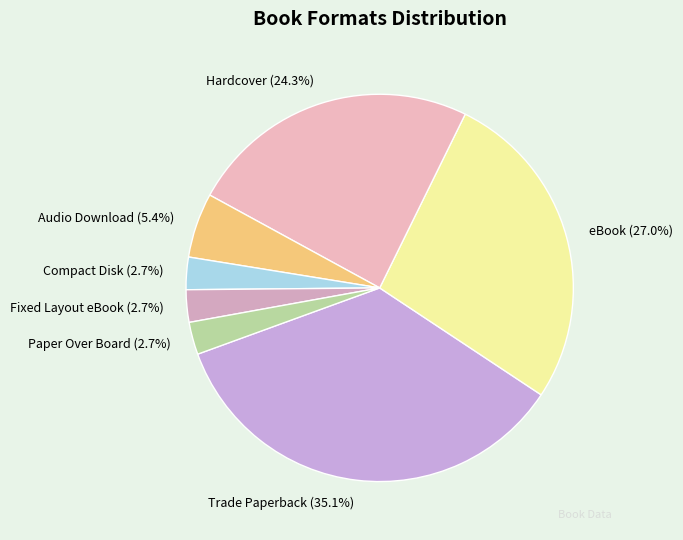

What percentage is the Fixed Layout eBook slice, to the nearest percent?

3%